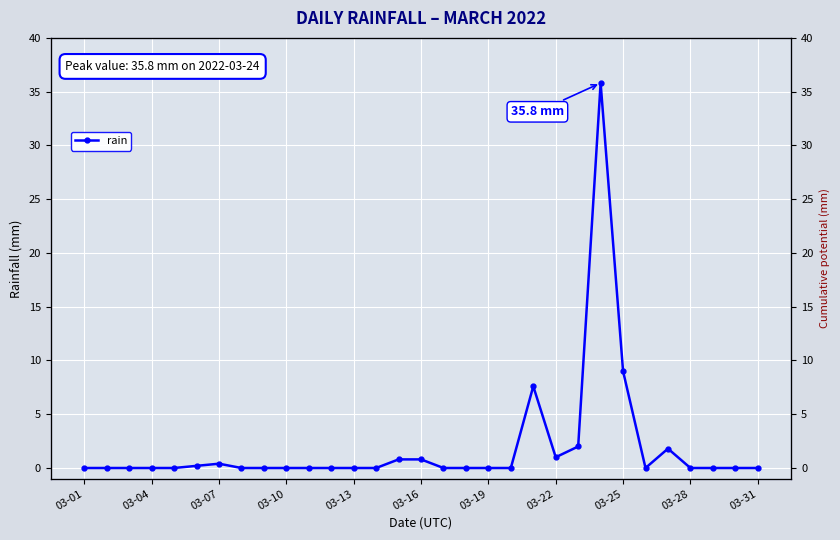

How many points are lower than both their immediate neighbors (excluding endpoints)?

2